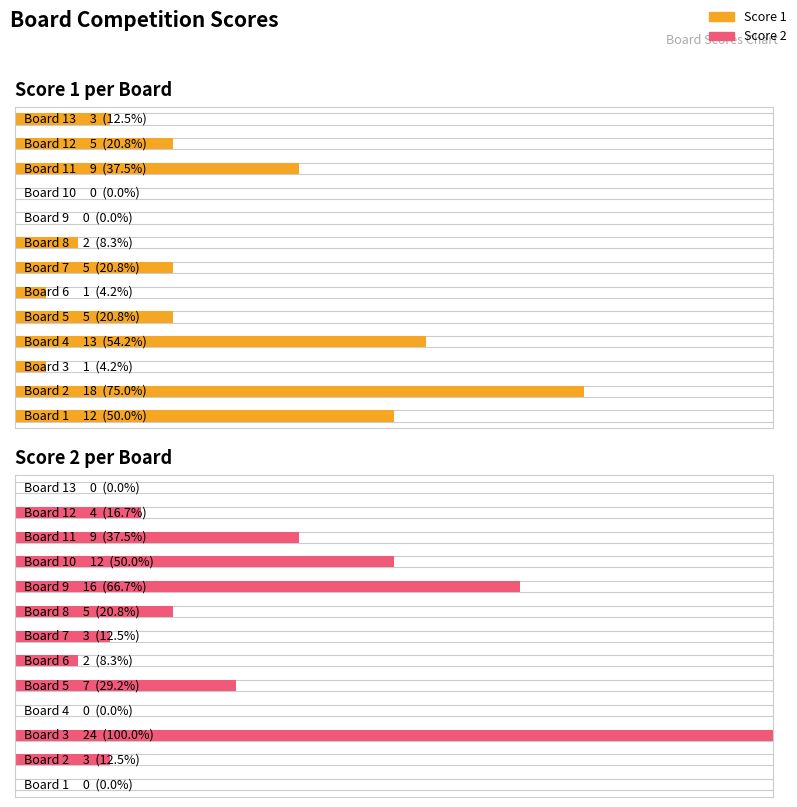

Which series has the largest range (max minus min)?

Score 2